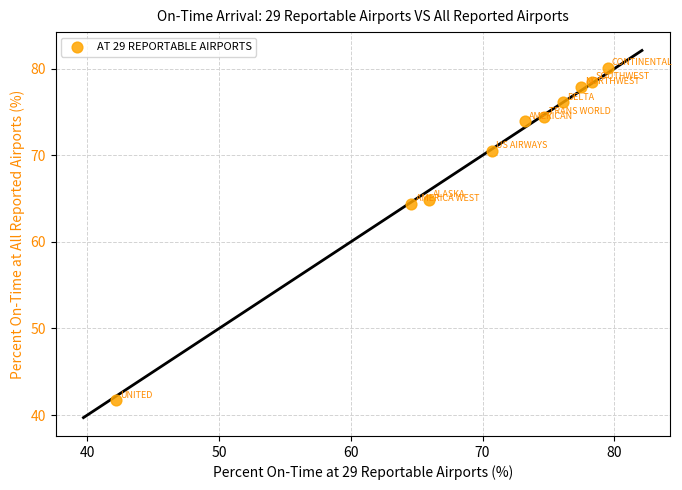

What is the average X value?

70.3